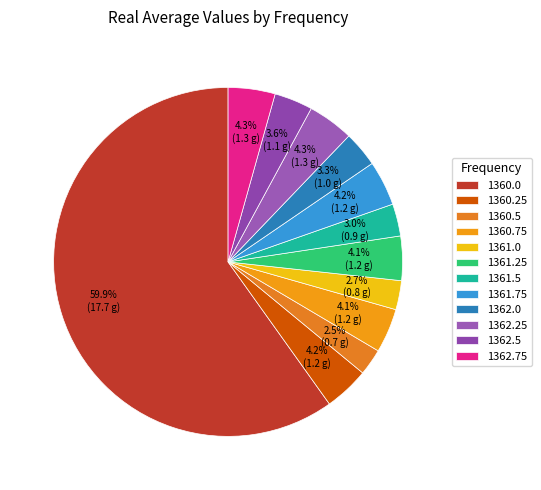

The 1361.5 slice represents 3% of the pie. True or false?

True